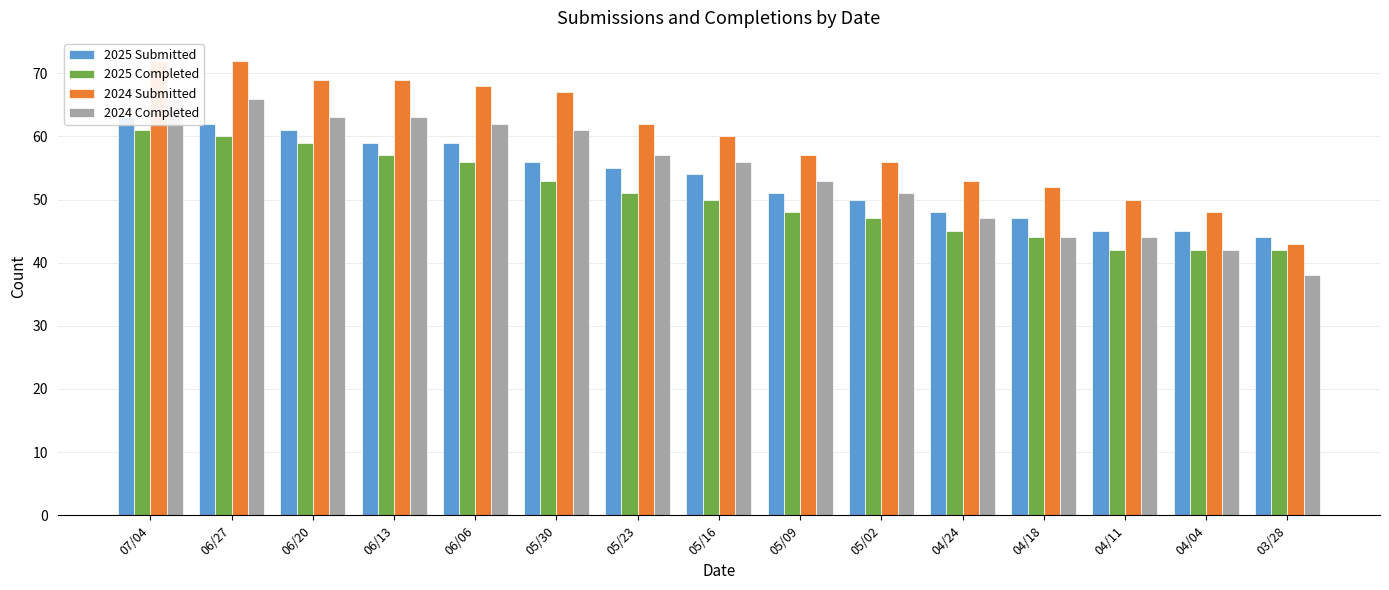

What is the difference between the maximum and minimum values in the 2024 Submitted series?

29